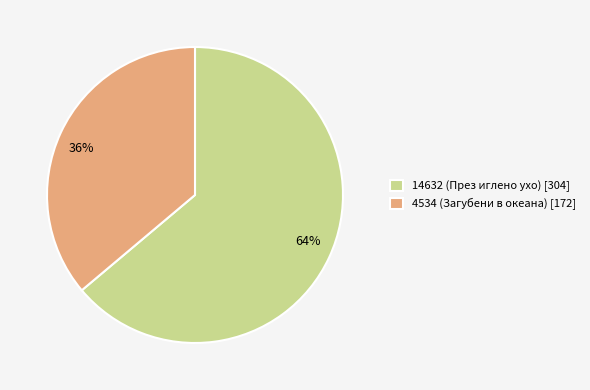

Is it true that 14632 (През иглено ухо) is 64% of the pie?

True